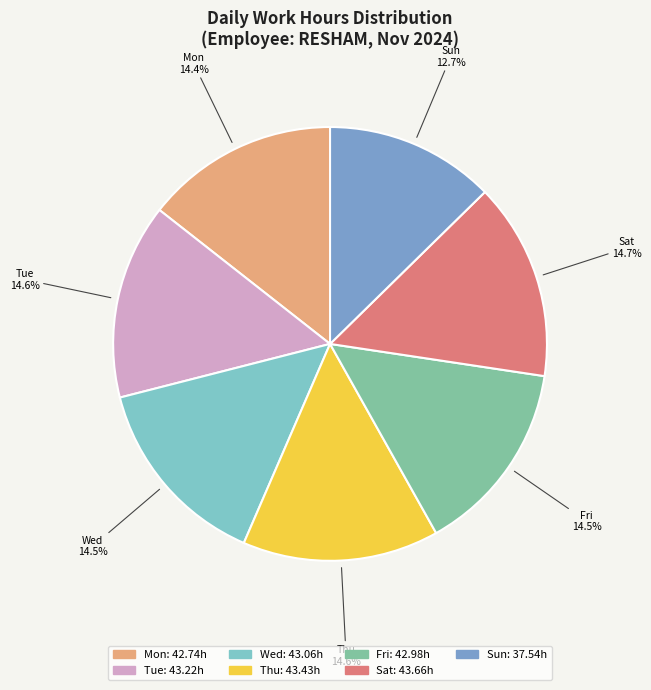

Is there a majority slice in this chart?

No